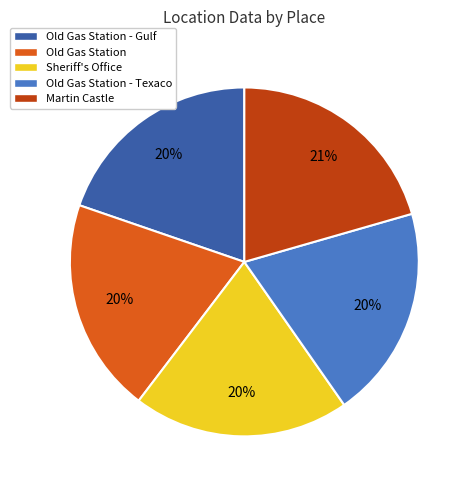

To the nearest percent, what is the difference between the largest and smallest slice percentages?

1%